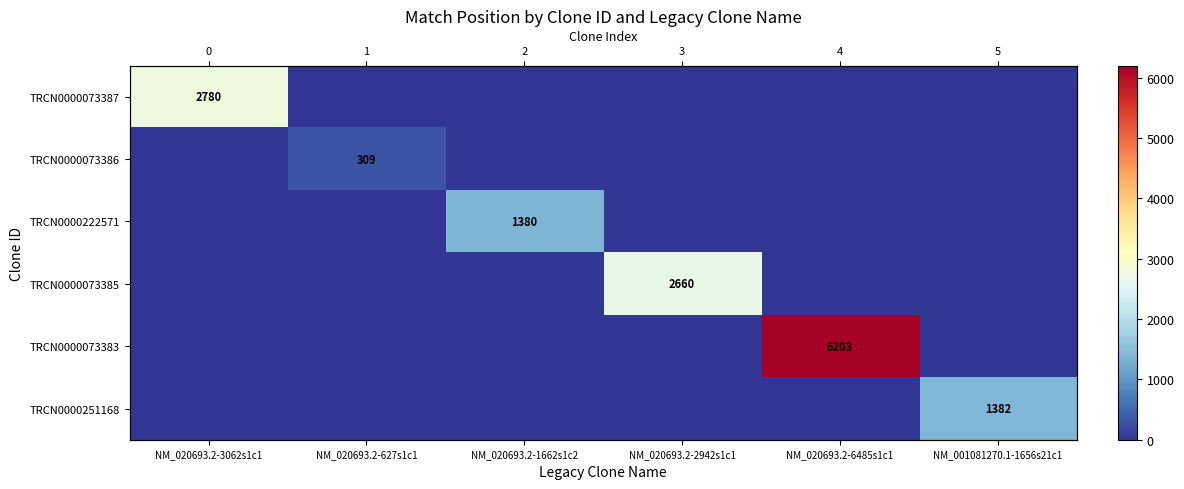

What is the difference between the maximum and minimum values in the TRCN0000251168 series?

1382